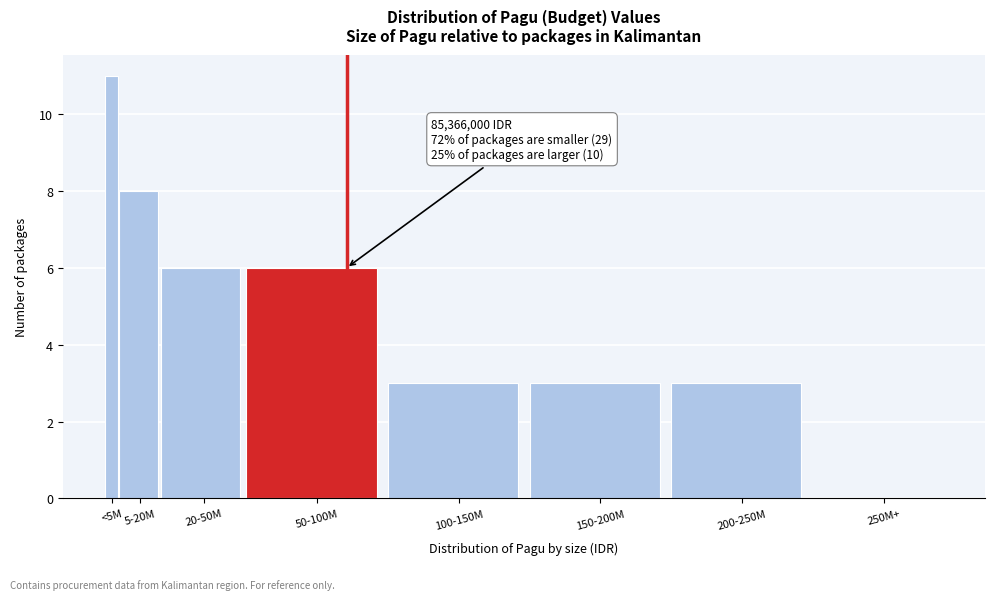

Reading left to right, list all the values displayed in this chart.

<5M=11	5-20M=8	20-50M=6	50-100M=6	100-150M=3	150-200M=3	200-250M=3	250M+=0